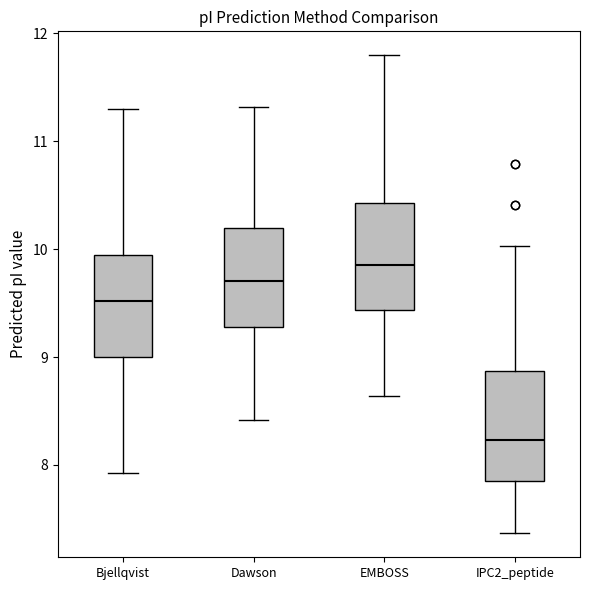

Which box has the highest median line?

EMBOSS